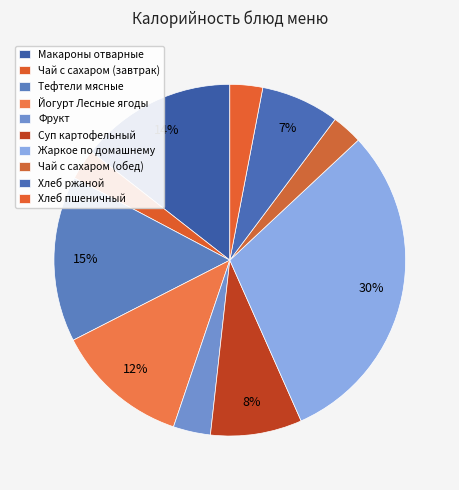

The Чай с сахаром (завтрак) slice represents 13% of the pie. True or false?

False